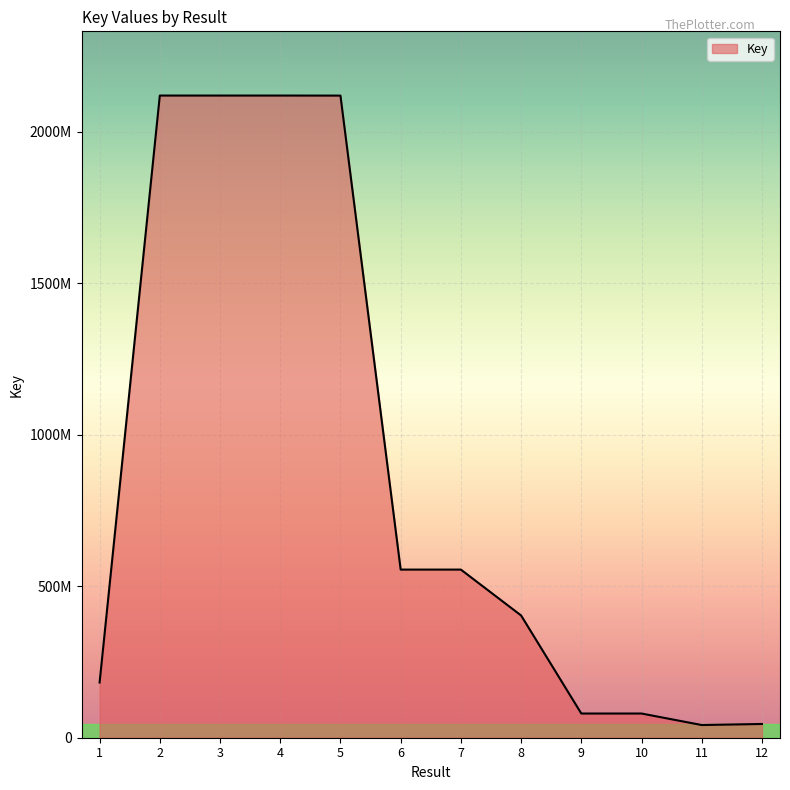

What is the sum of all values?

10420687574